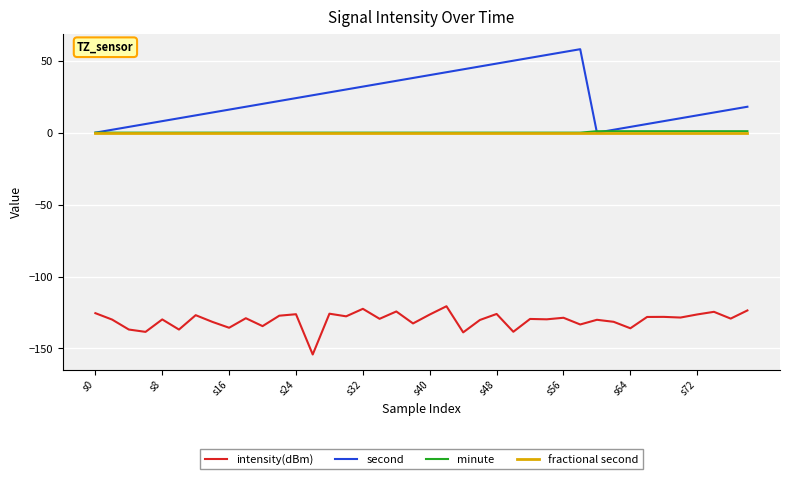

Which series has the largest total across all categories?

second